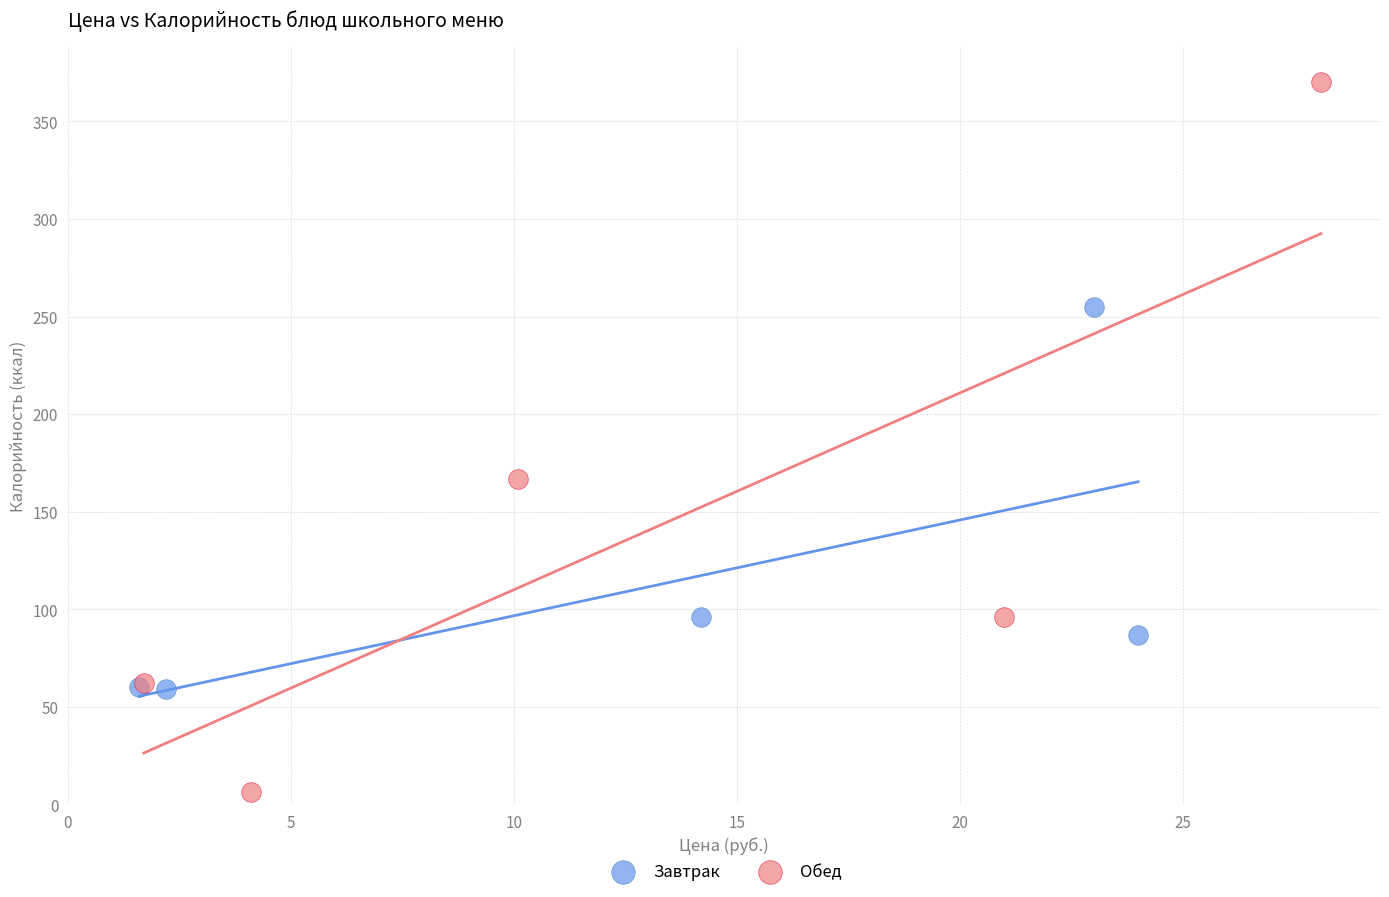

Which series contains the highest Y value?

Обед